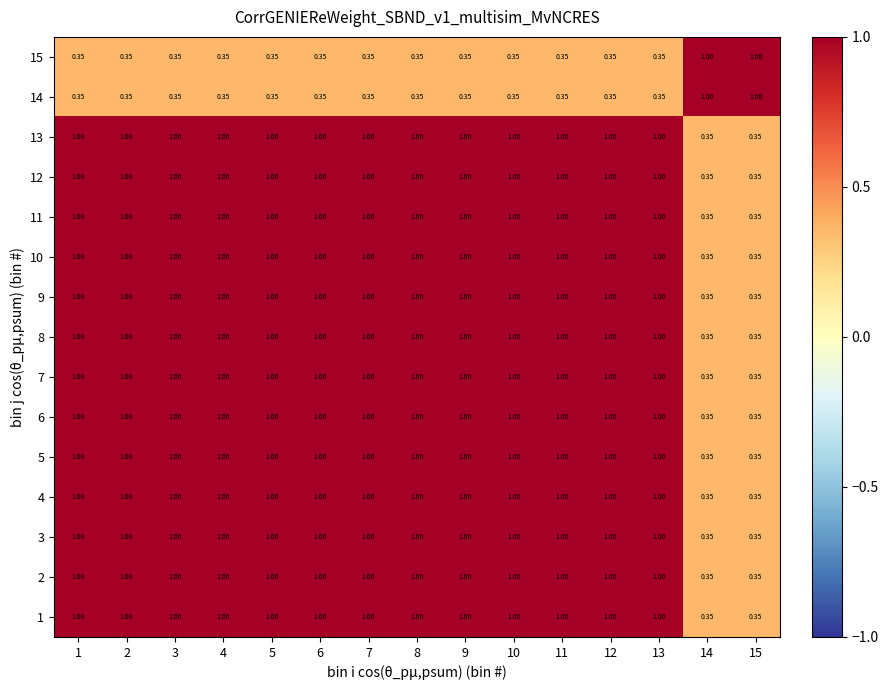

Is the value of 1 at 2 greater than the value of 15 at 1?

Yes